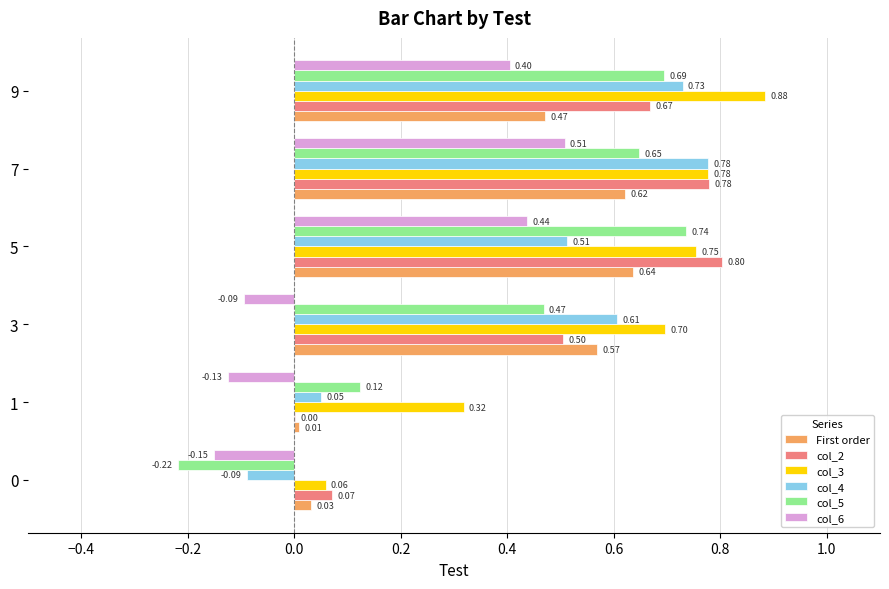

What is the total value across all series at 5?

3.9